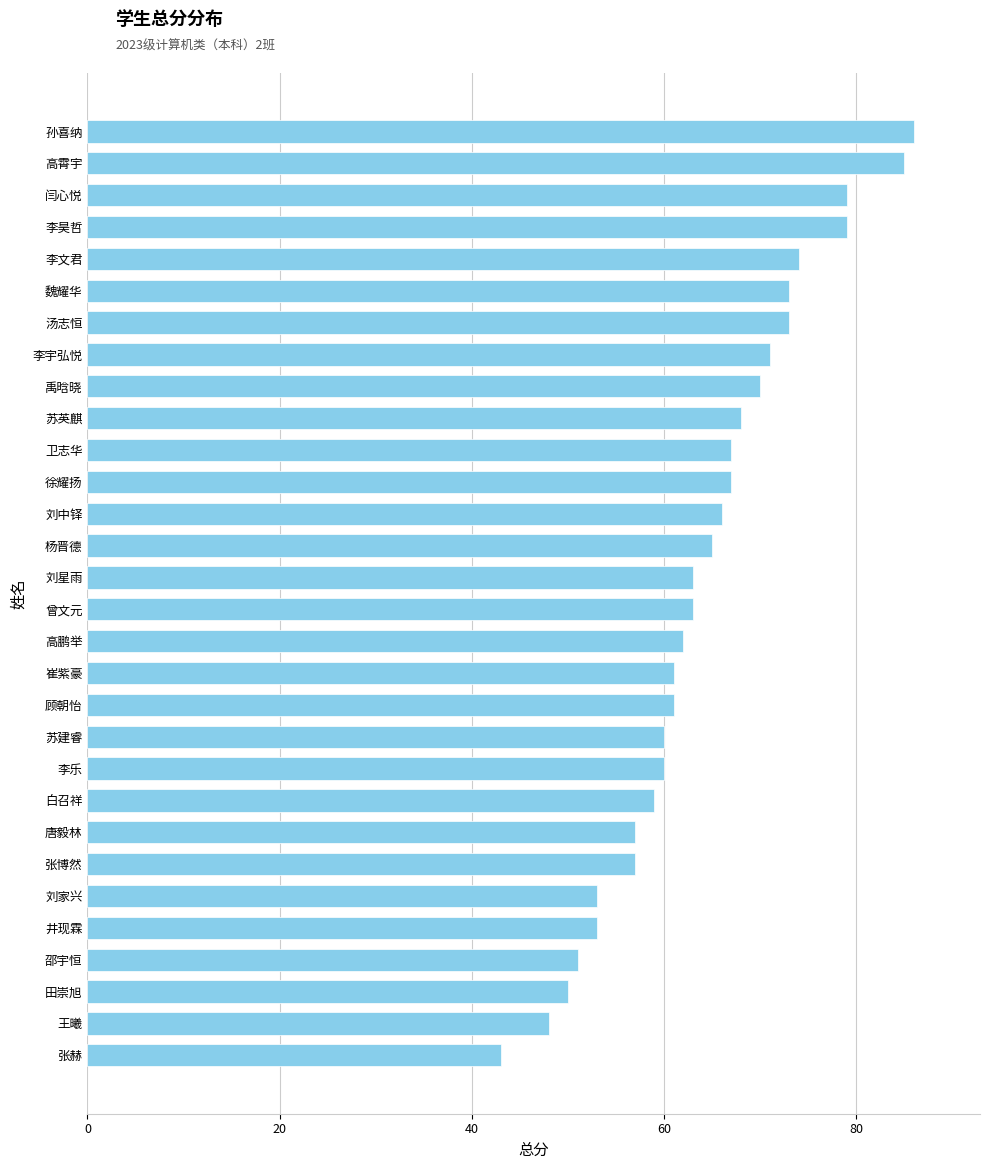

What is the smallest value displayed?

43